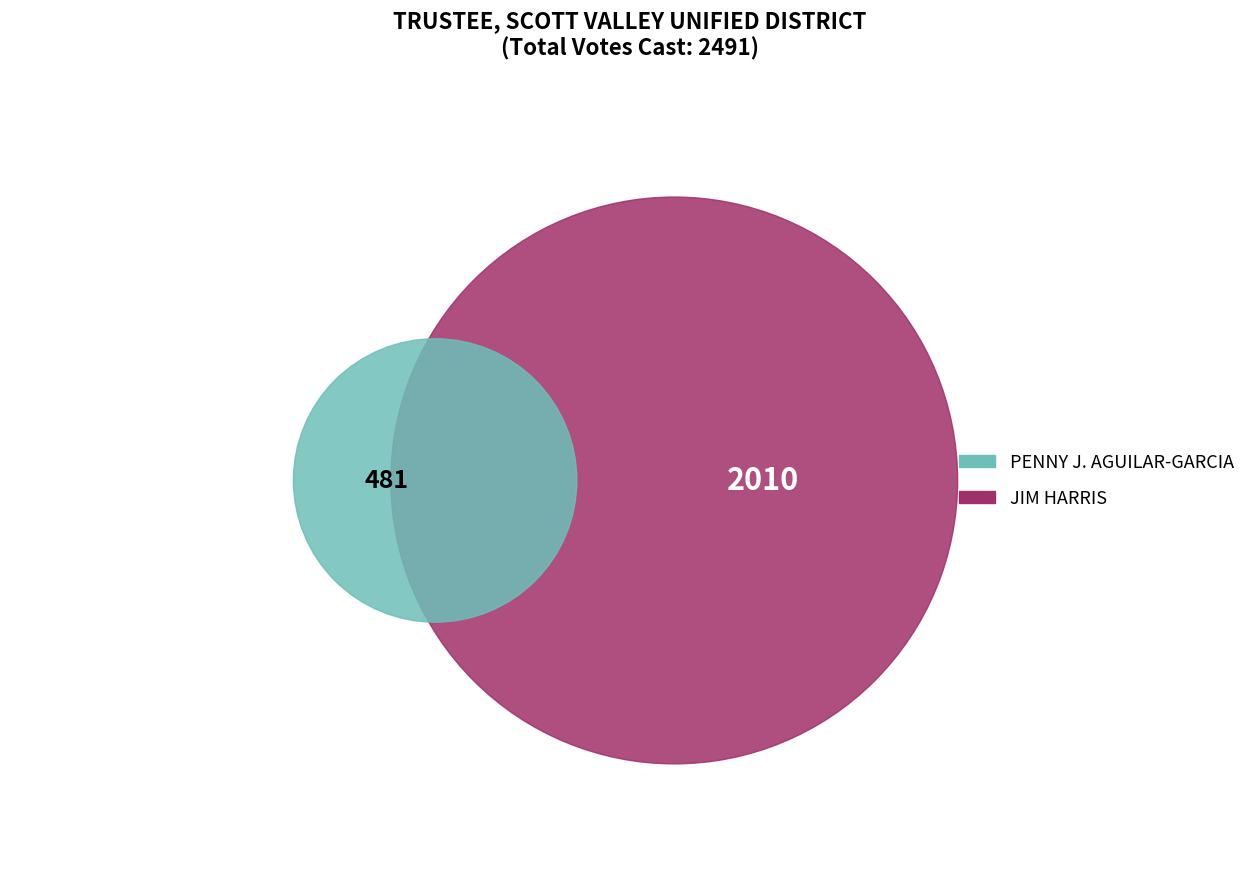

At ETNA 2 - P5005, list the series in order from largest to smallest.

JIM HARRIS, PENNY J. AGUILAR-GARCIA